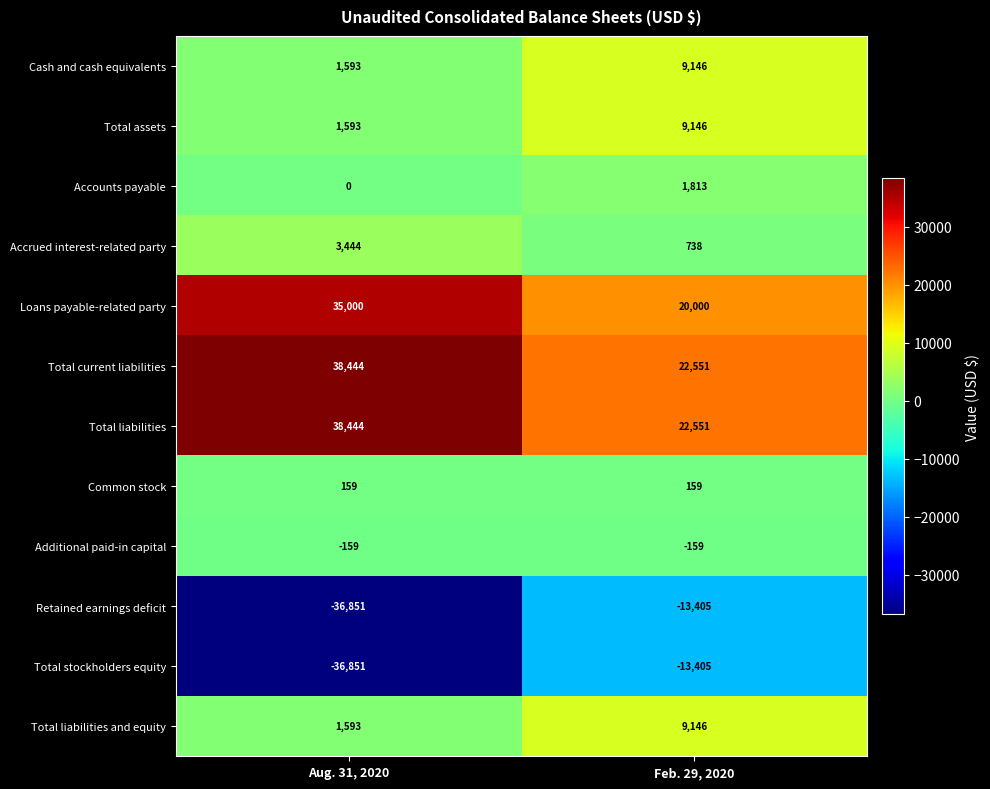

At how many categories does at least one series exceed 9594?

2